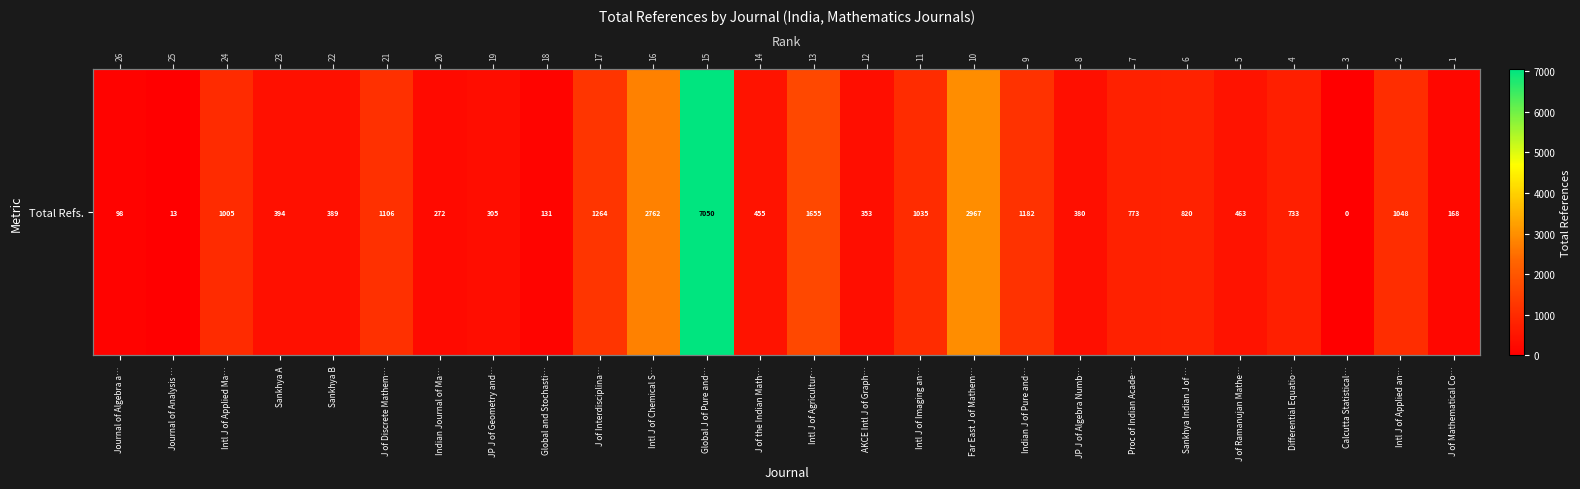

True or false: the data shows 8 at Journal of Analysis ….

False